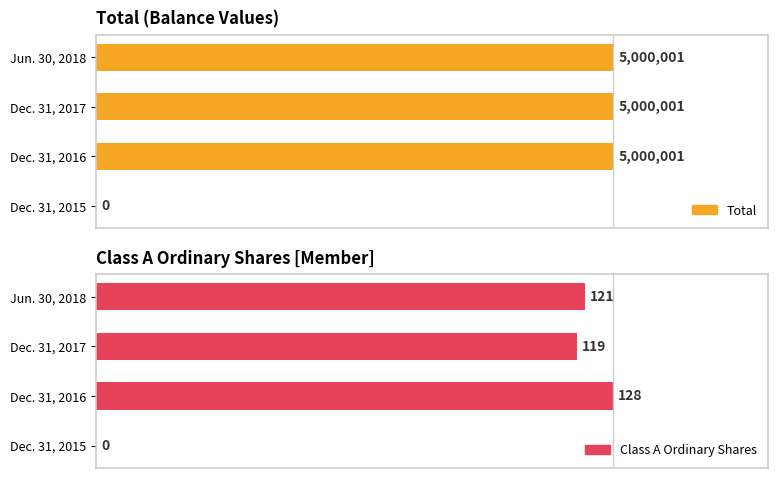

How many values in the Total series are below 100?

1